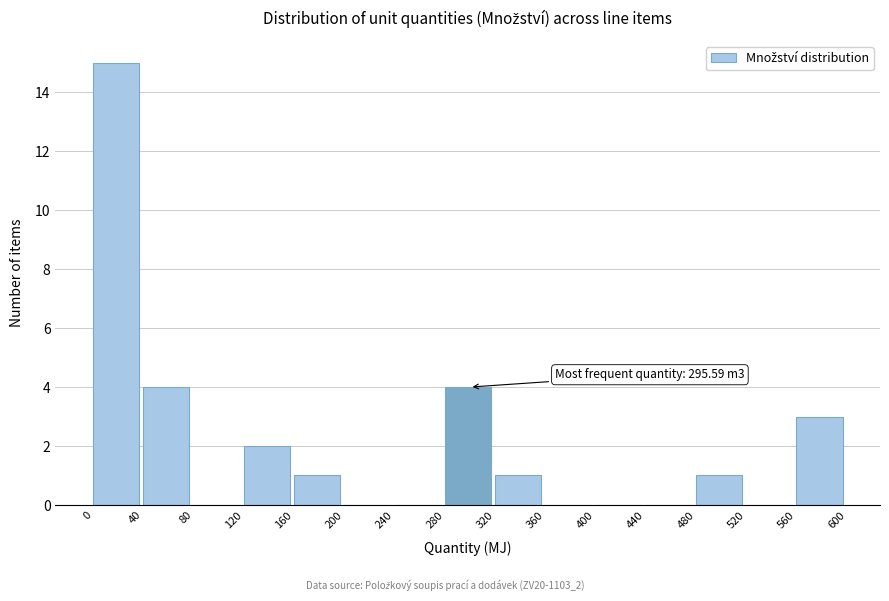

Over which range of the x-axis is the bar tallest?

0 to 40